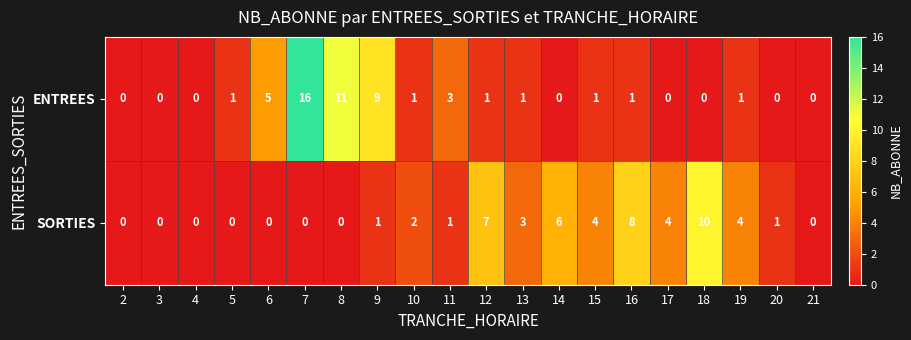

True or false: ENTREES has a value of -8 at 18.

False